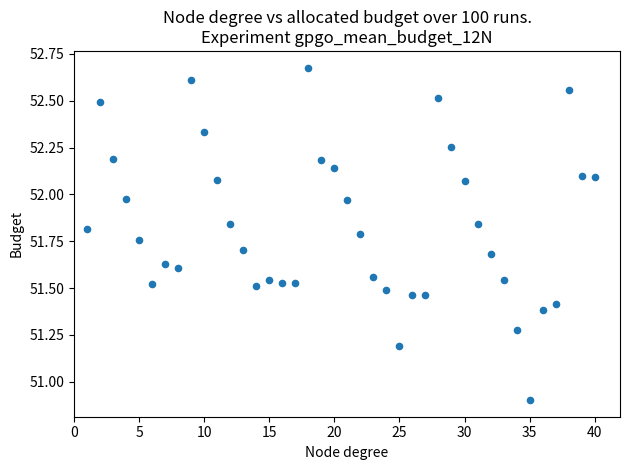

What is the range of X values (max minus min)?

39.0